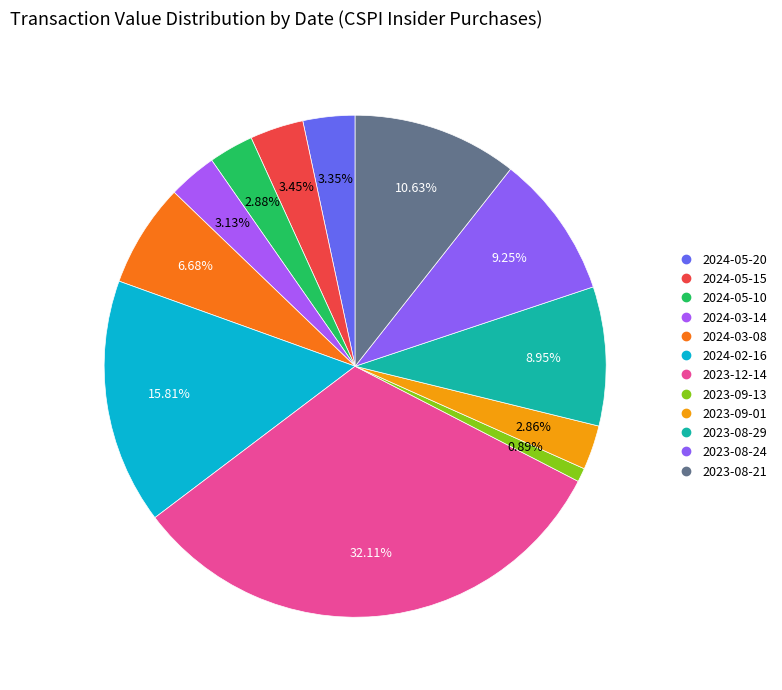

Which slice is the smallest?

2023-09-13